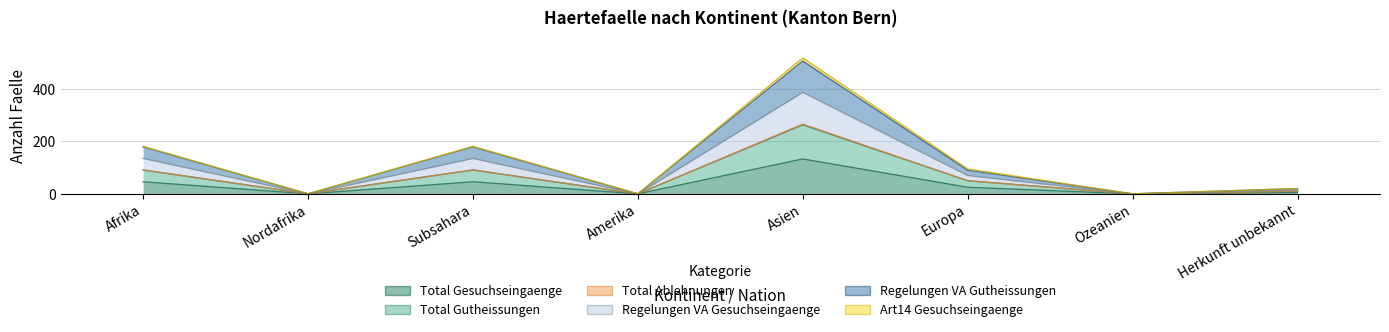

True or false: Total Gesuchseingaenge has more than 0 points higher than both neighbors.

True